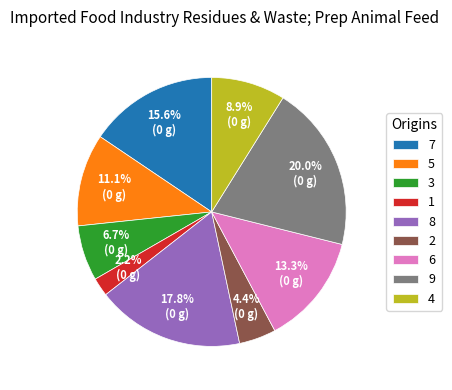

Is 8 the majority of the pie?

No